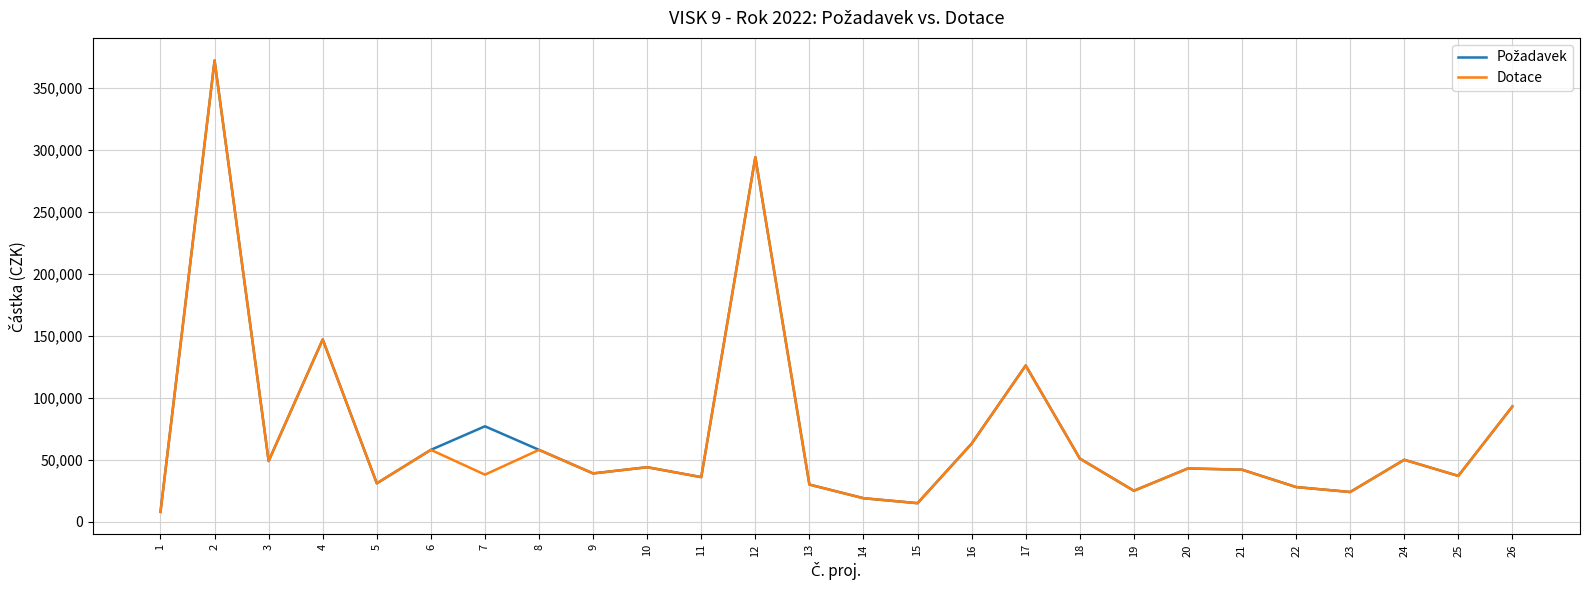

What is the total value across all series at 10?

88000